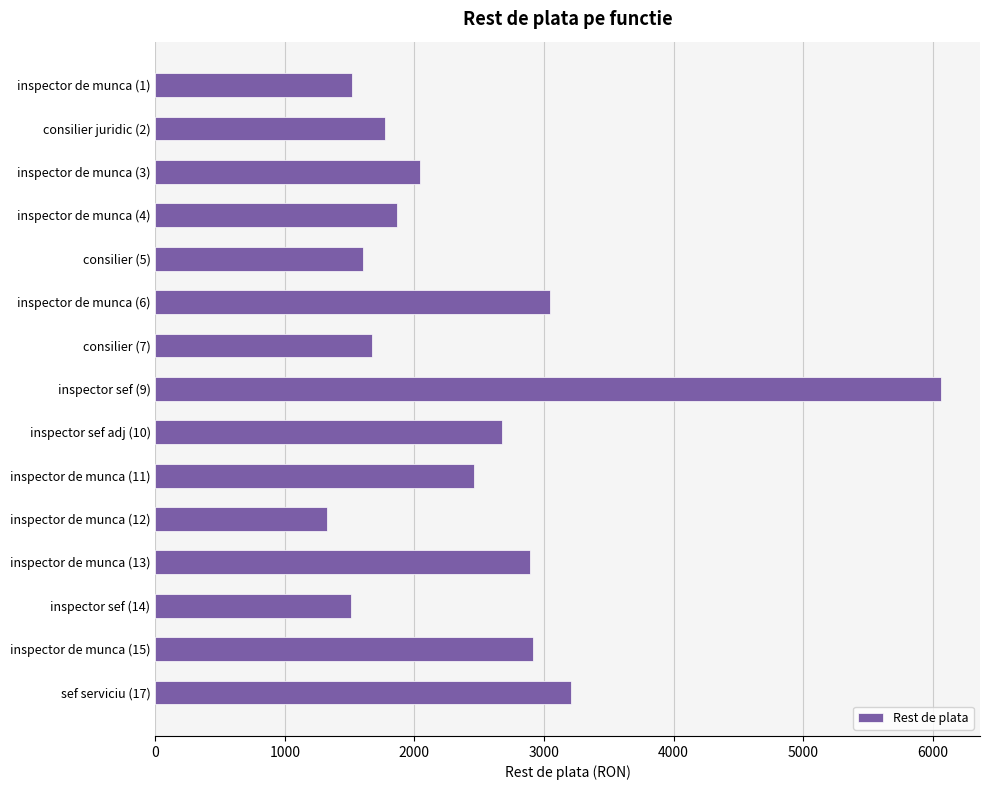

Between inspector sef adj (10) and inspector de munca (11), which is larger?

inspector sef adj (10)